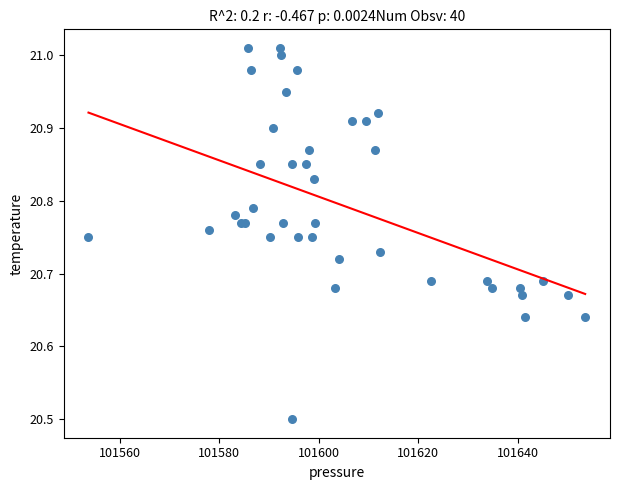

What Y value in the scatter plot is closest to 20?

20.5